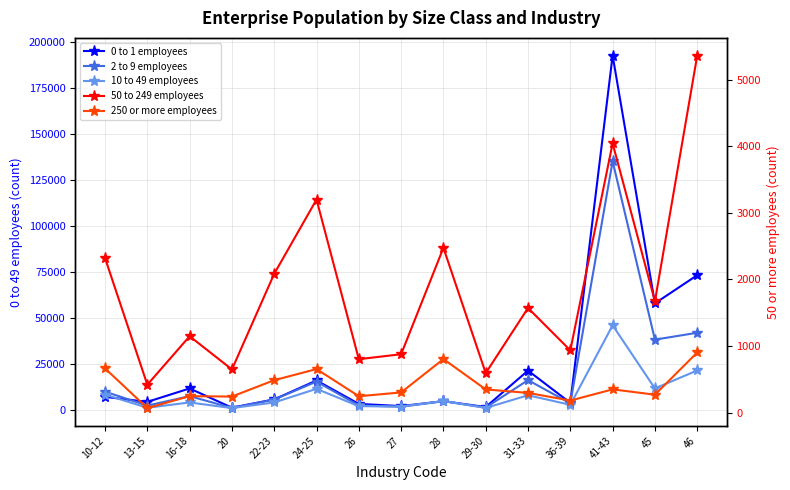

The value of 2 to 9 employees at 16-18 is 7414. True or false?

True